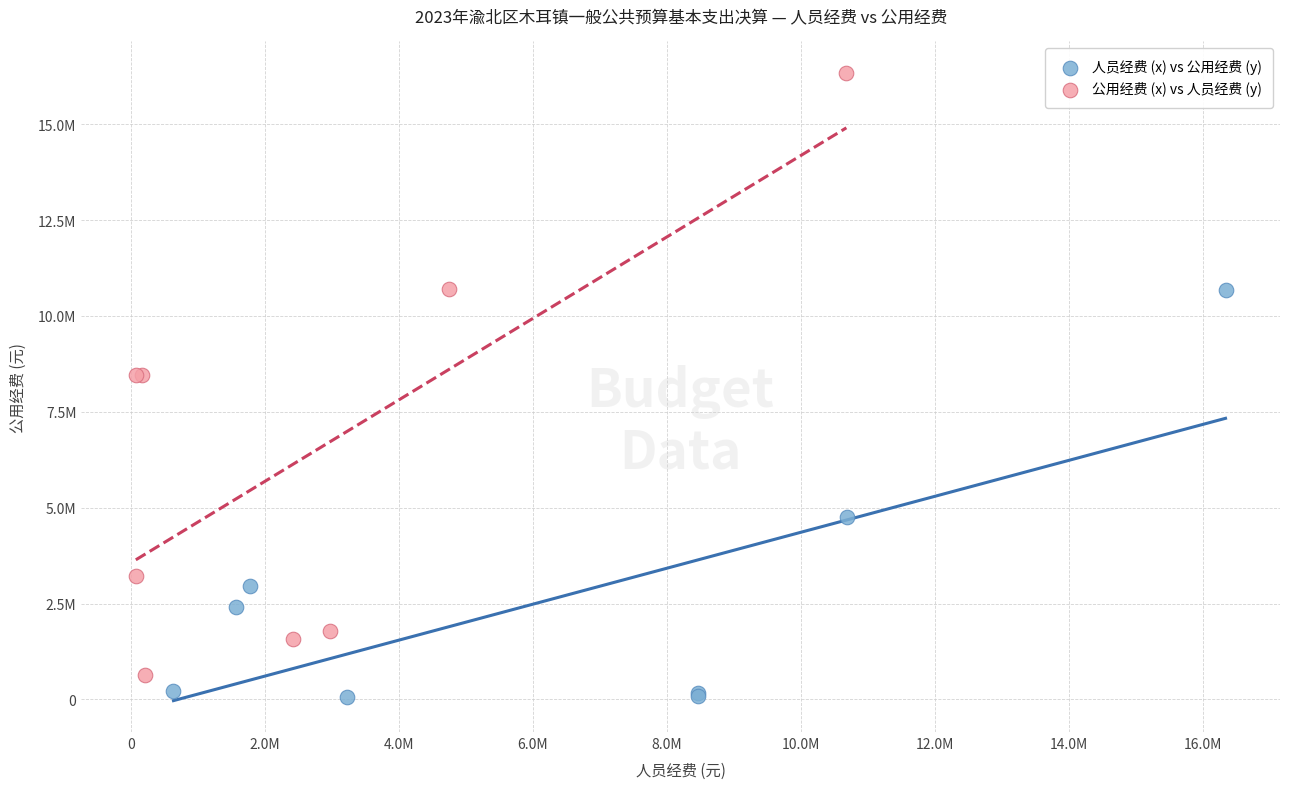

What are all the series names shown in the legend?

人员经费 (x) vs 公用经费 (y), 公用经费 (x) vs 人员经费 (y)